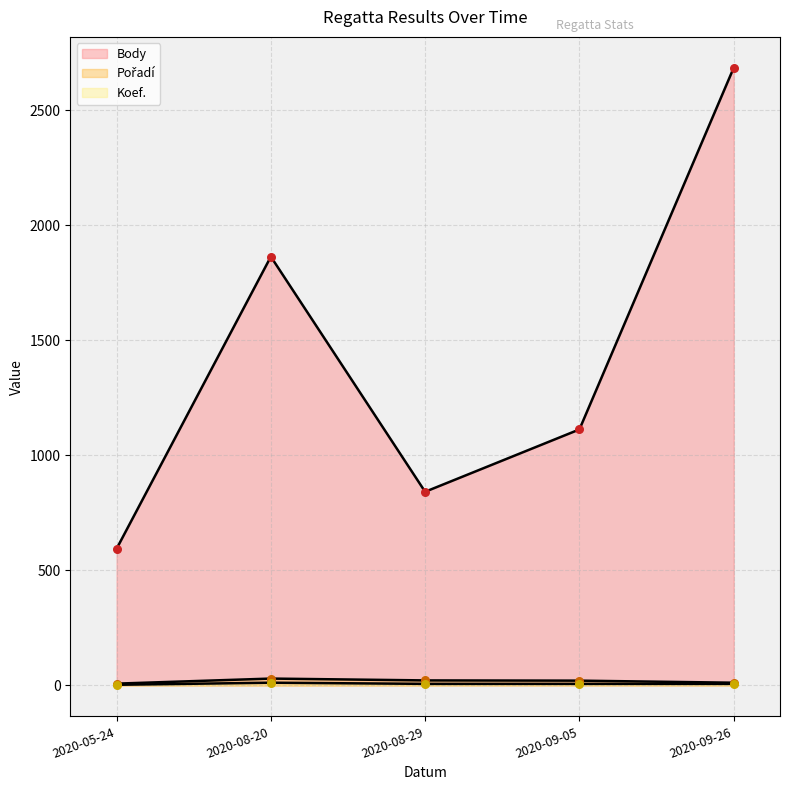

Which series contains the highest Y value?

Body